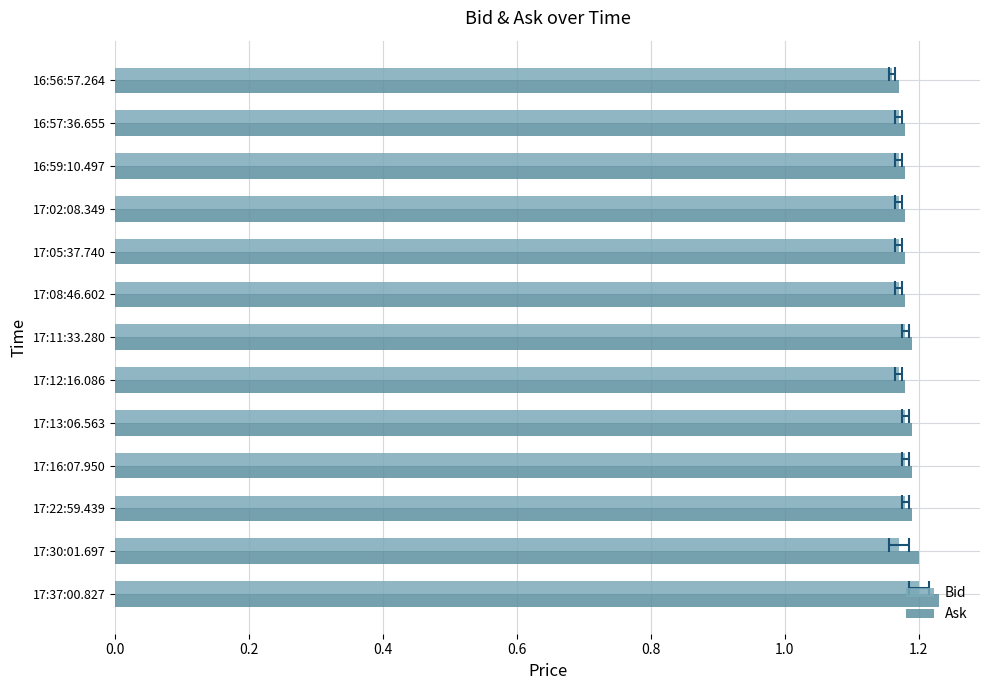

At how many categories does at least one series exceed 1?

13